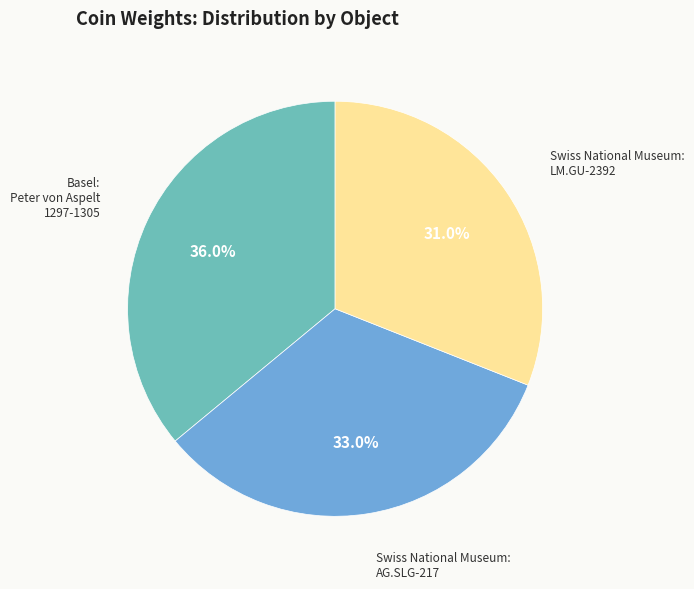

Is there a majority slice in this chart?

No